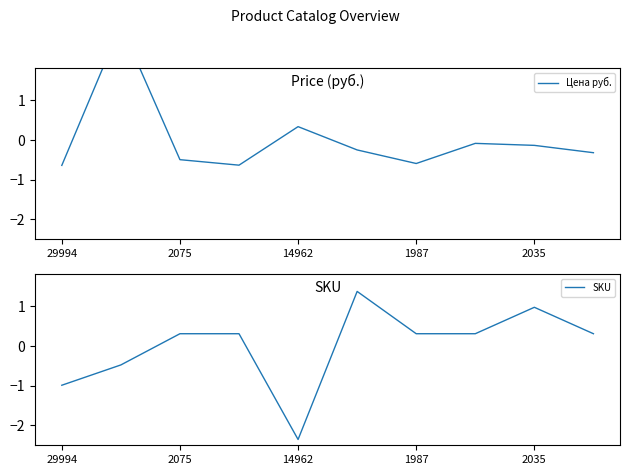

How many times do SKU and Цена руб. cross each other?

3